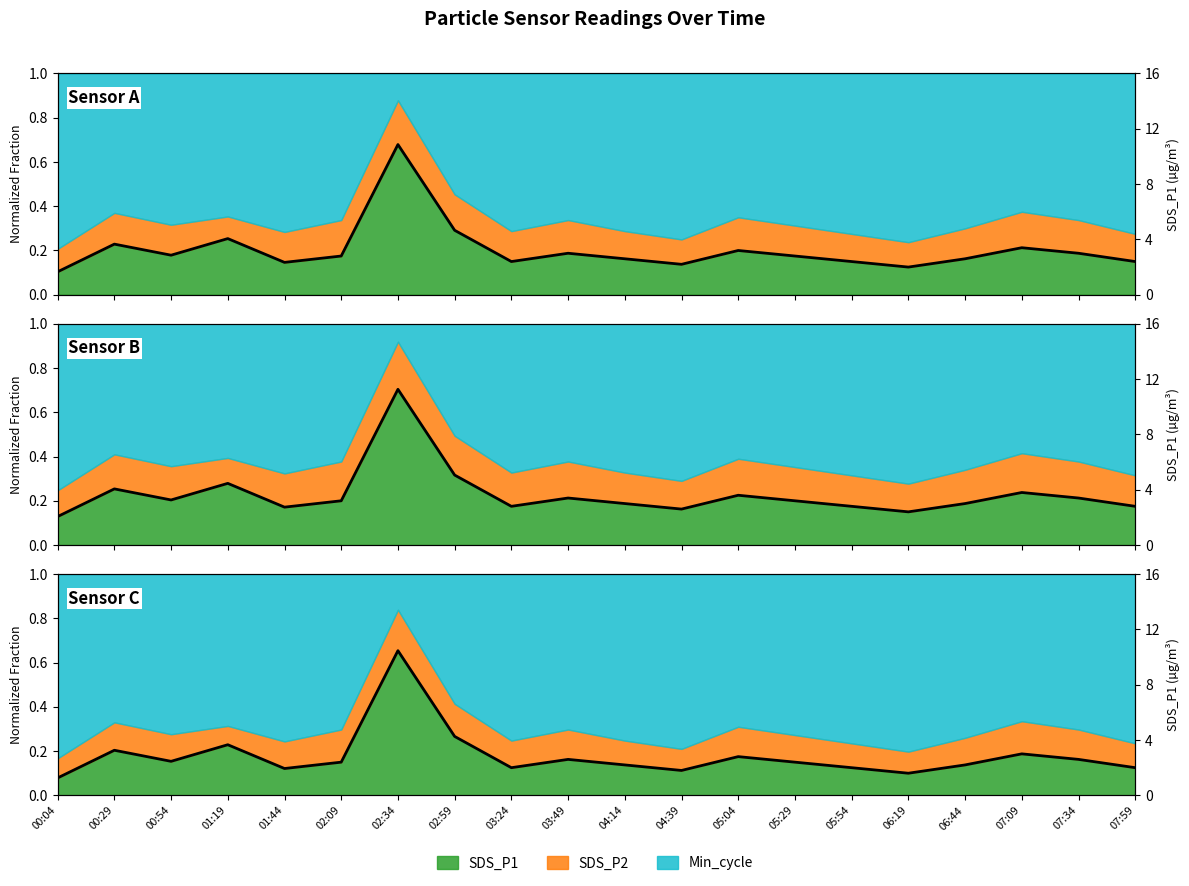

The chart shows a value of 0.4 at 02:34. True or false?

False